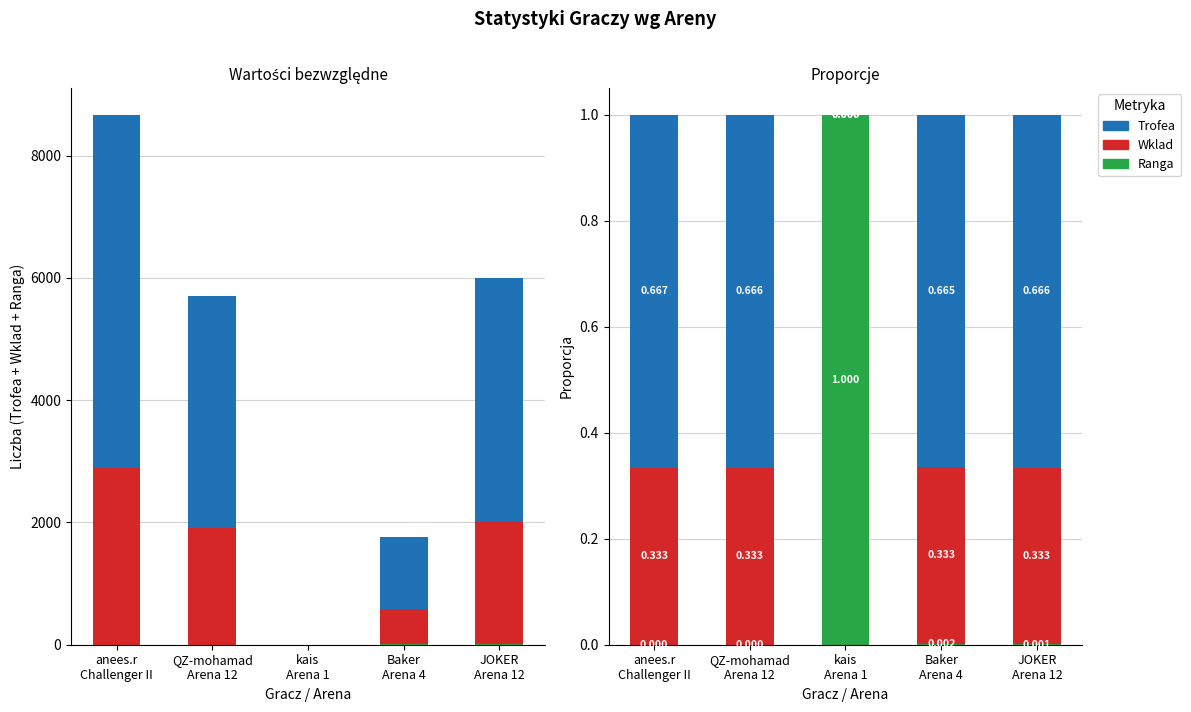

Which label corresponds to the largest value in the chart?

kais
Arena 1